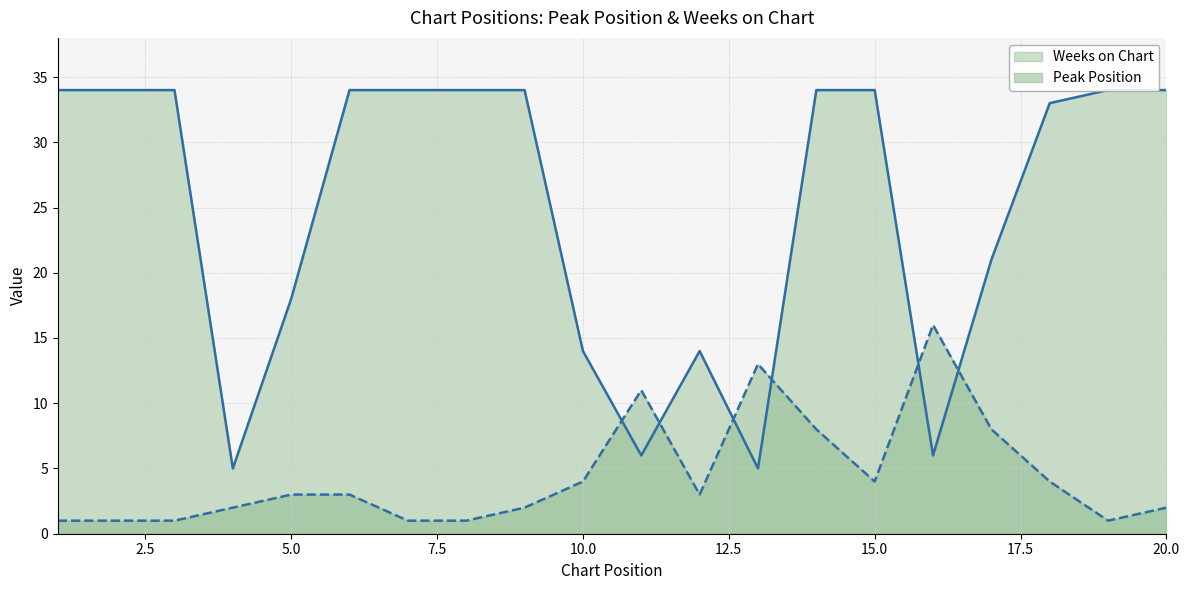

What is the average value of the Peak Position series?

4